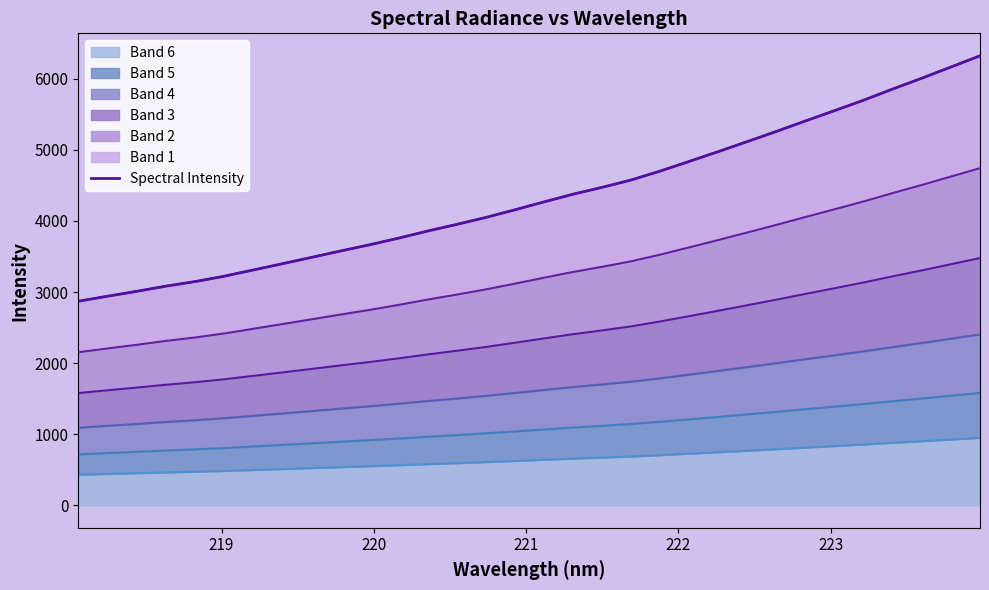

What is the minimum value for Band 6?

430.6